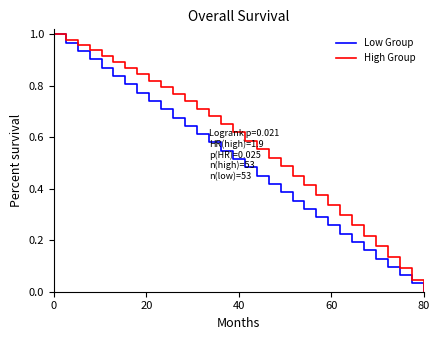

Which series has the largest total across all categories?

High Group